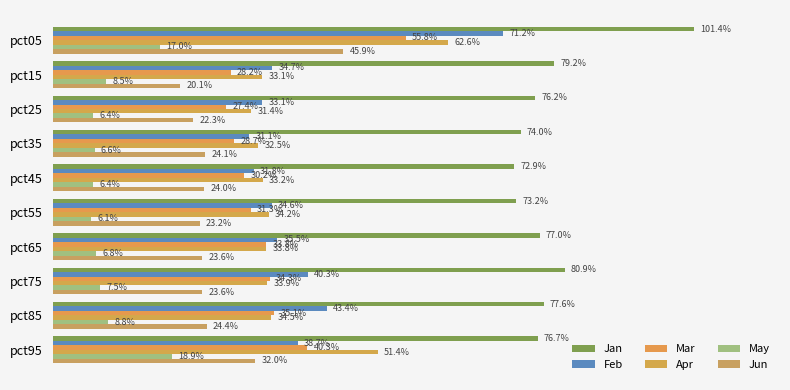

How many data points does each series have?

10